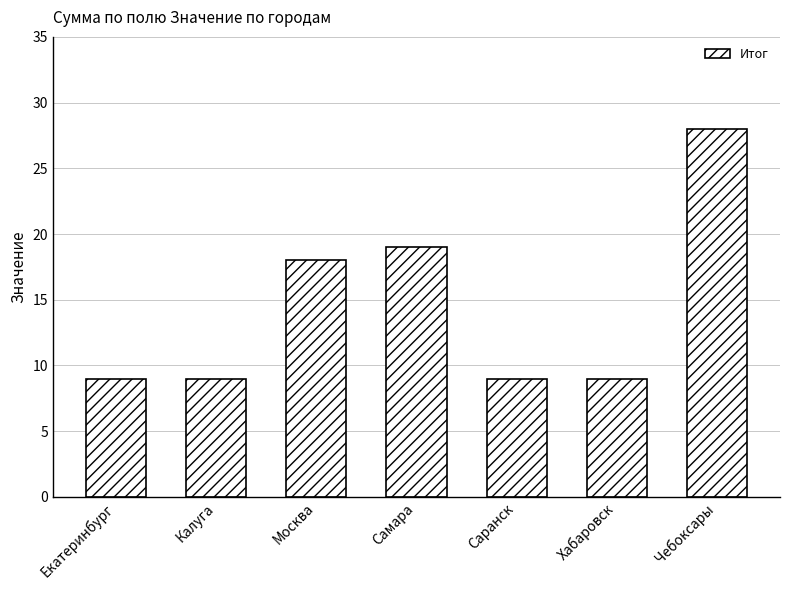

What is the ratio of the value at Калуга to the value at Хабаровск?

1.0